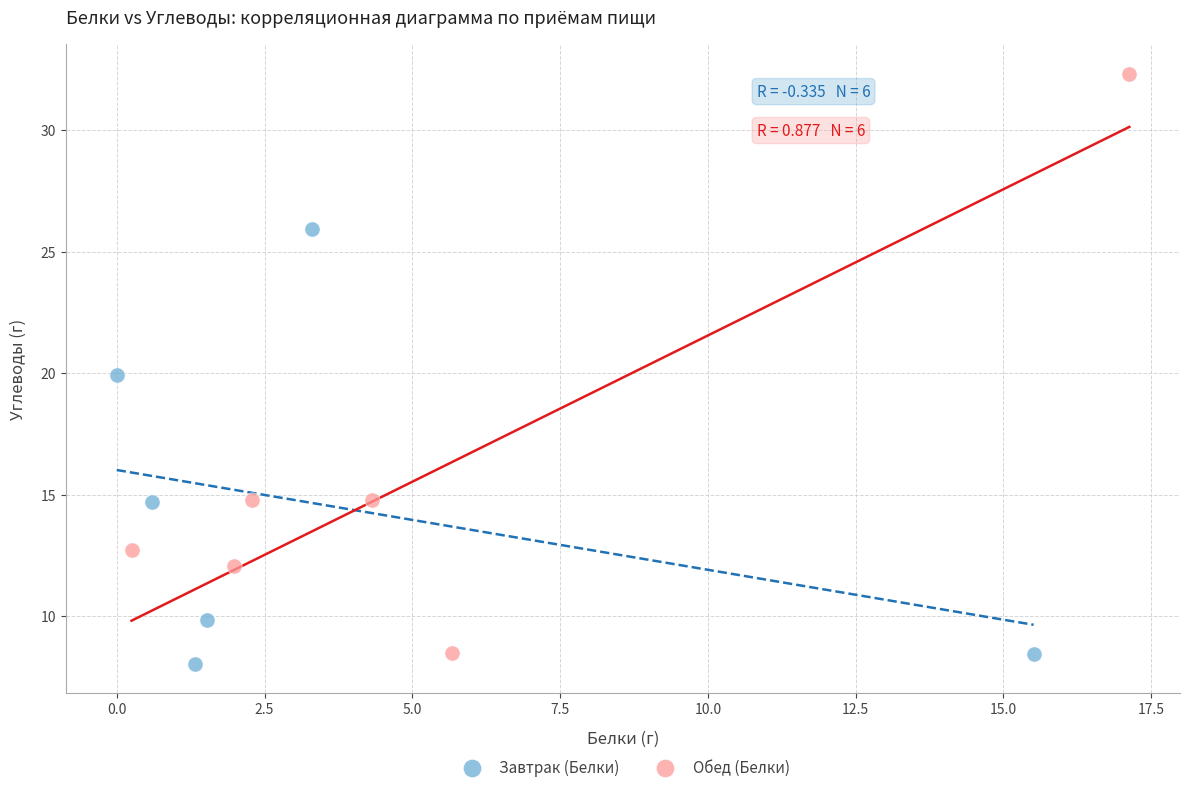

Which series has the widest spread of Y values?

Обед (Белки)